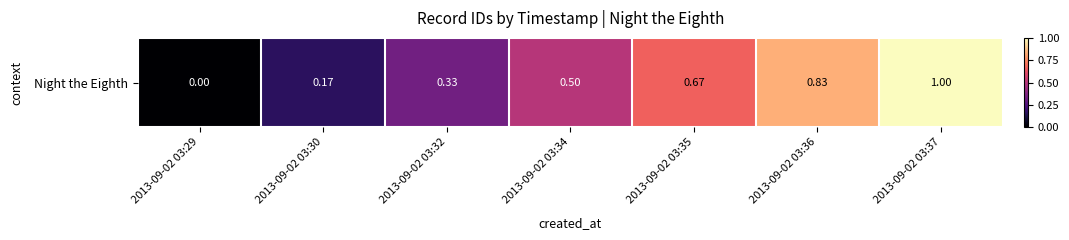

How many values exceed 22649?

3